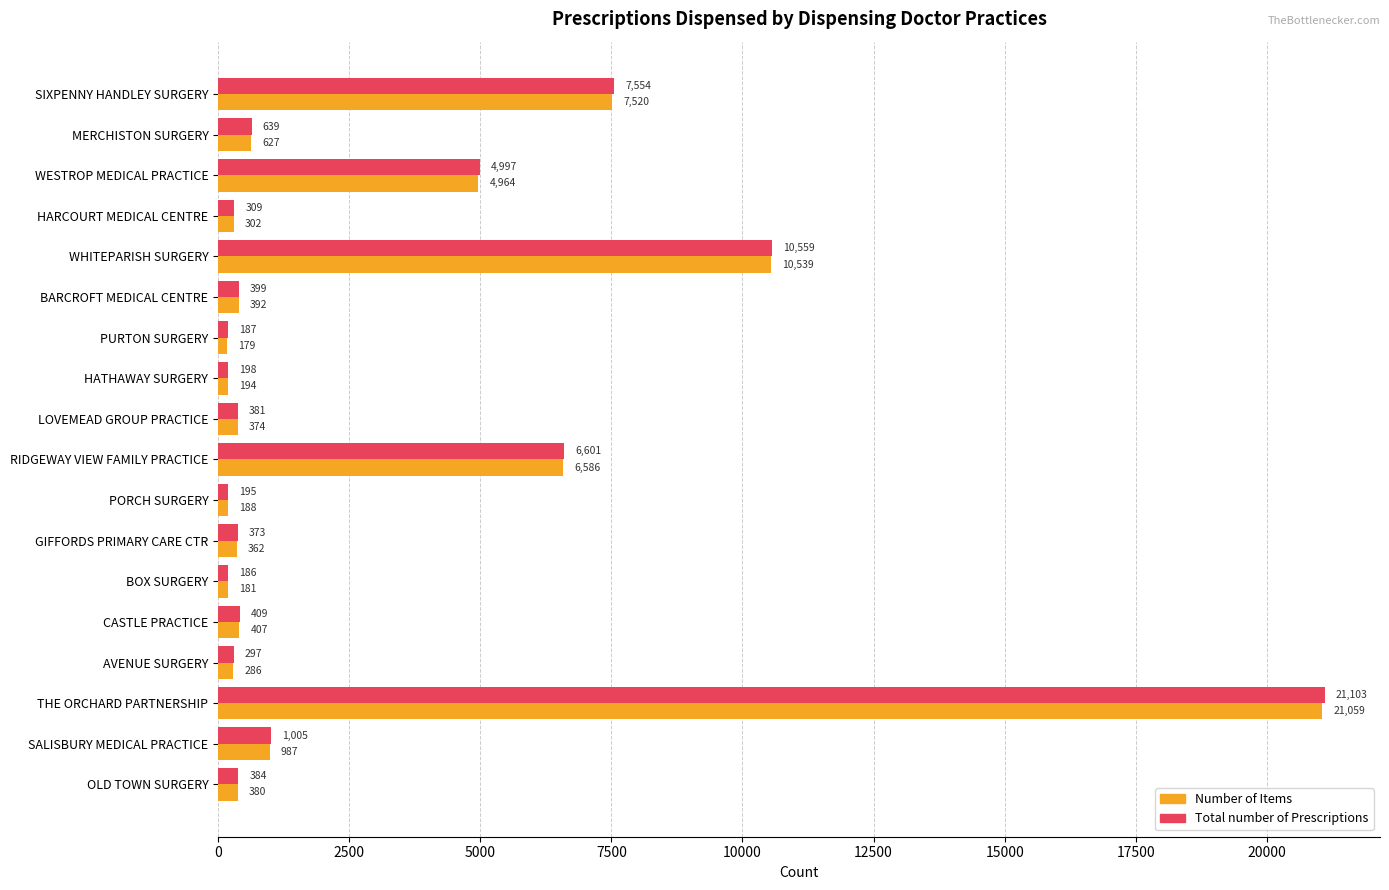

Which category has the lowest value in the Total number of Prescriptions series?

BOX SURGERY